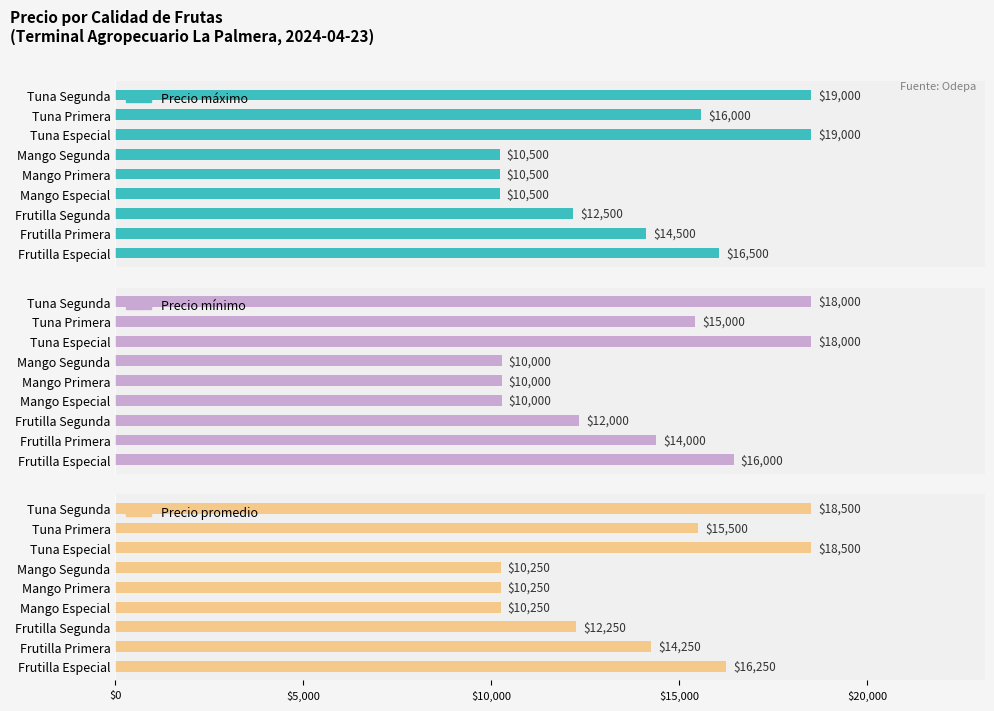

What is the average value of the Precio promedio series?

14000